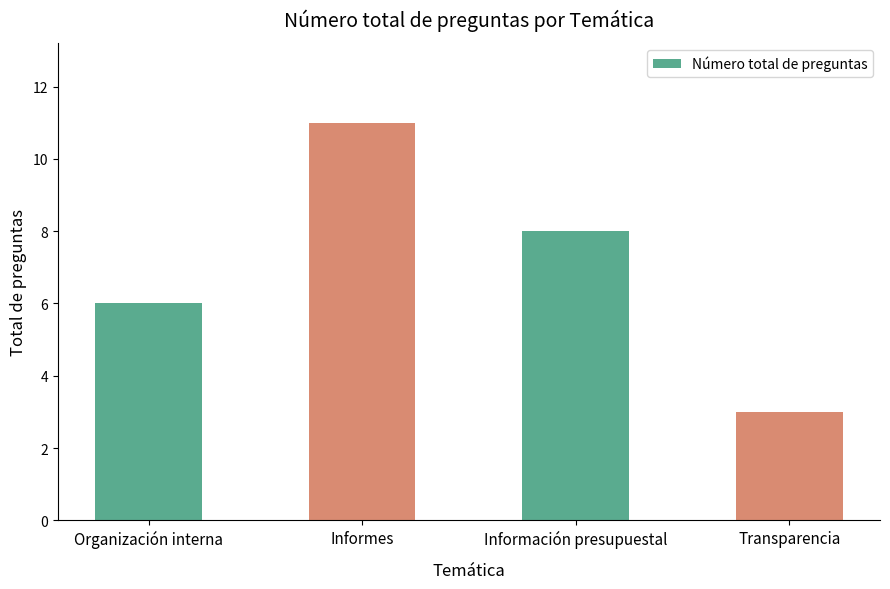

What is the maximum value shown in the chart?

11